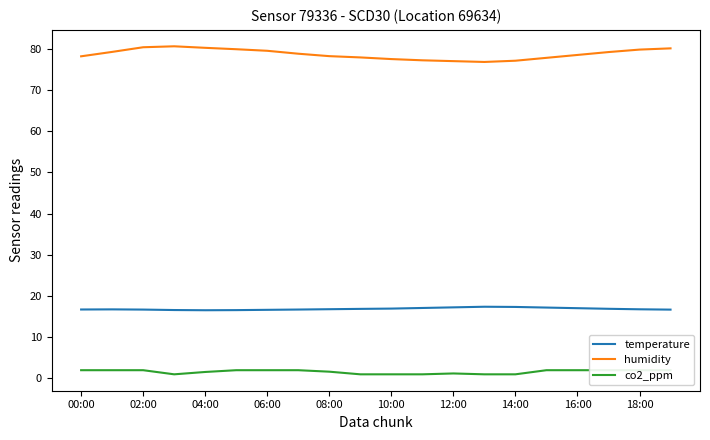

In humidity, how many points are higher than both neighbors (excluding endpoints)?

1